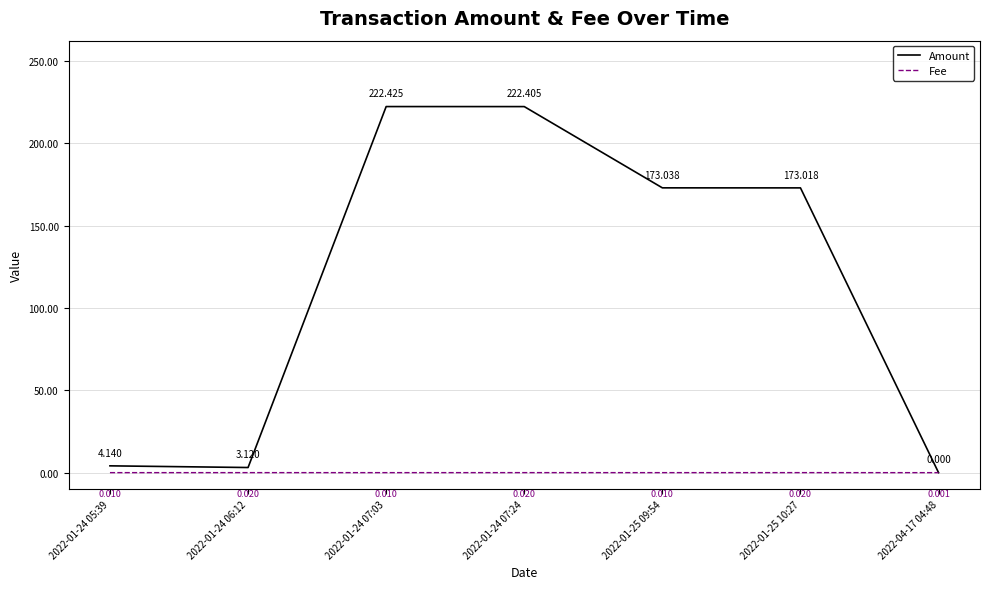

What value does the Amount series have at 2022-01-24 07:03?

222.4